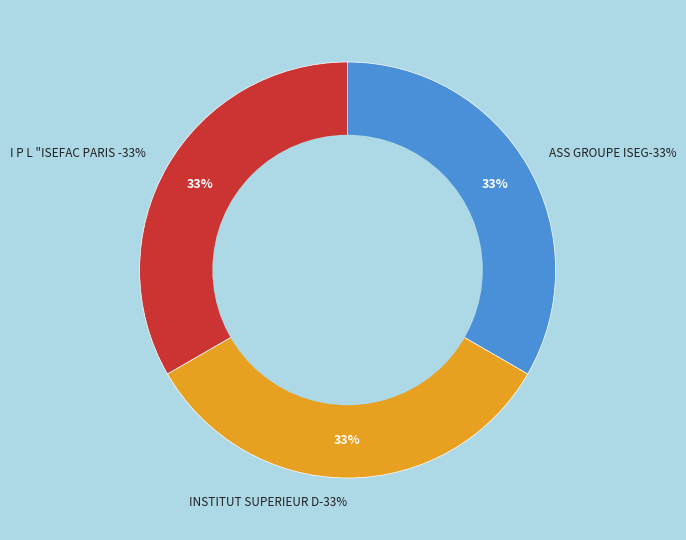

Combined, do INSTITUT SUPERIEUR DE GESTION and I P L ISEFAC PARIS LILLE account for over 50%?

Yes